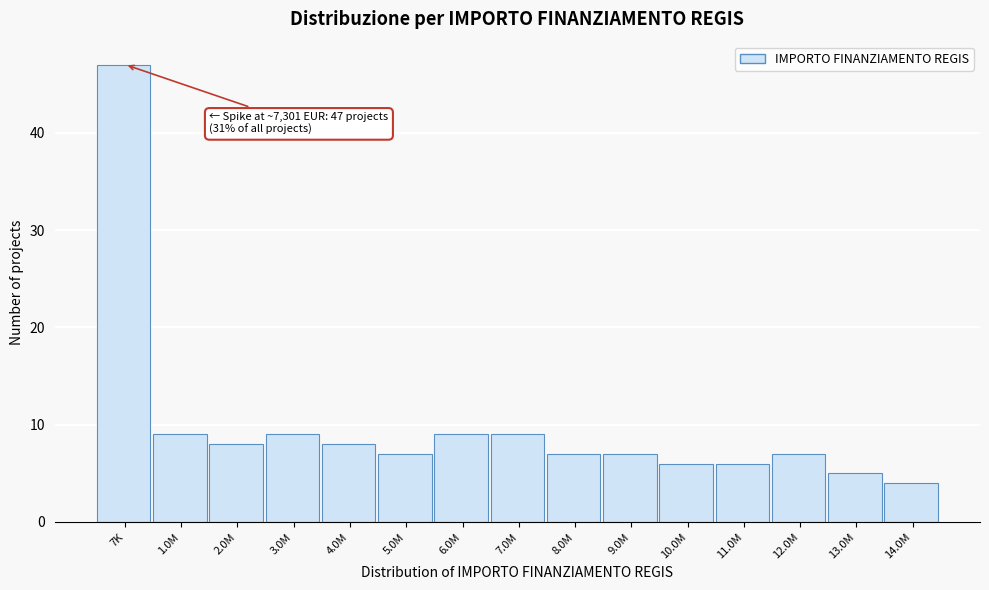

Reading left to right, transcribe all the data shown in this chart.

7K=47	1.0M=9	2.0M=8	3.0M=9	4.0M=8	5.0M=7	6.0M=9	7.0M=9	8.0M=7	9.0M=7	10.0M=6	11.0M=6	12.0M=7	13.0M=5	14.0M=4